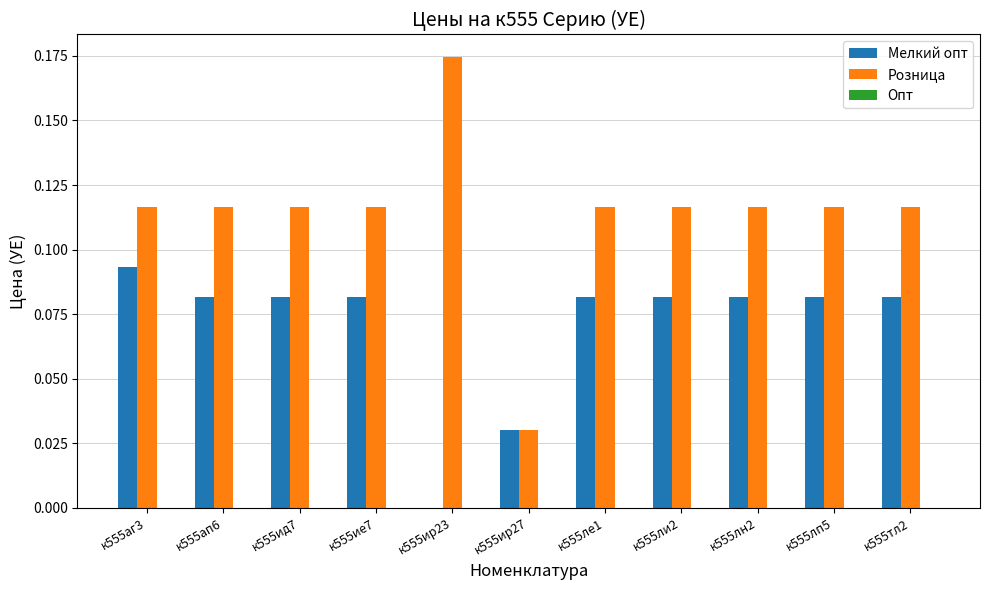

What is the sum of all Мелкий опт values?

0.8